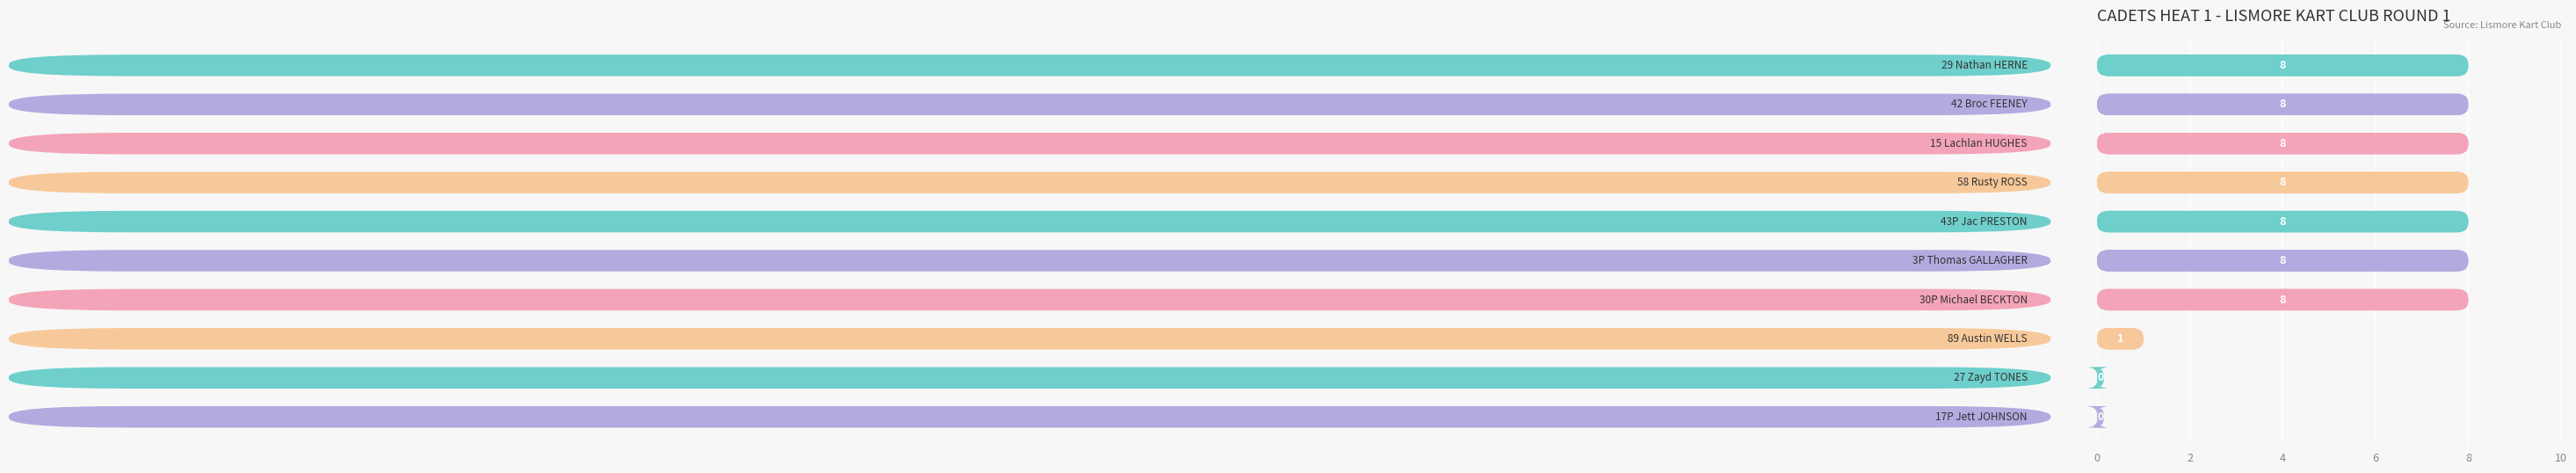

What is the maximum value shown in the chart?

8